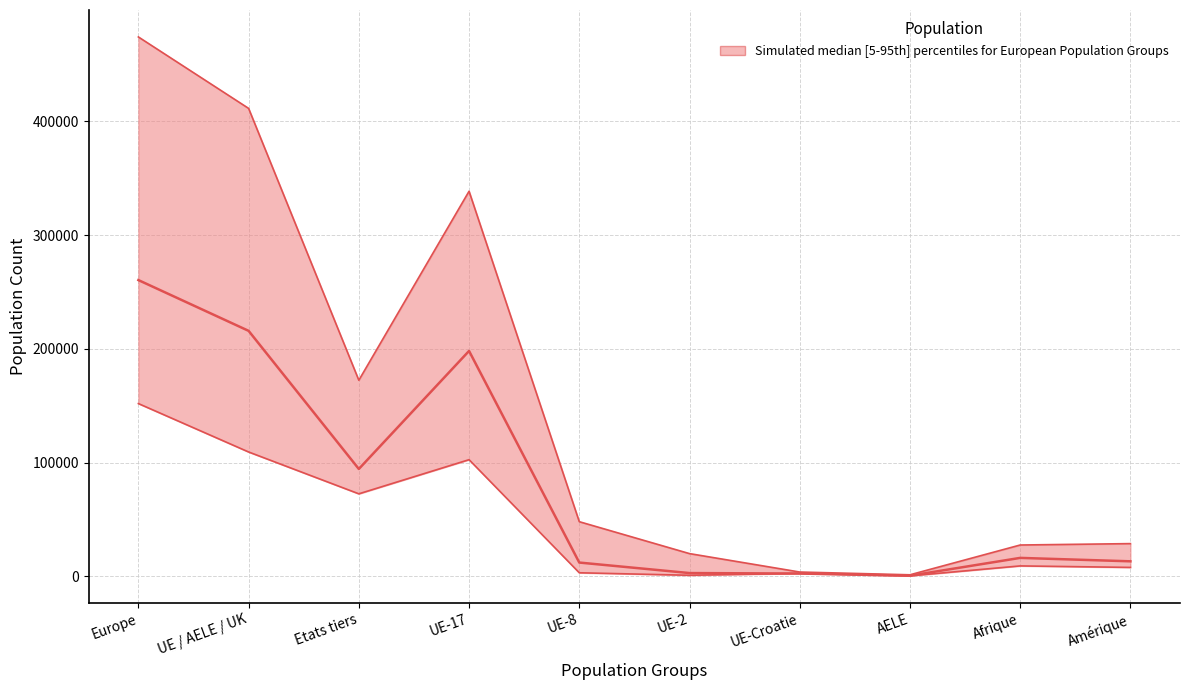

Does the chart have visible grid lines?

Yes